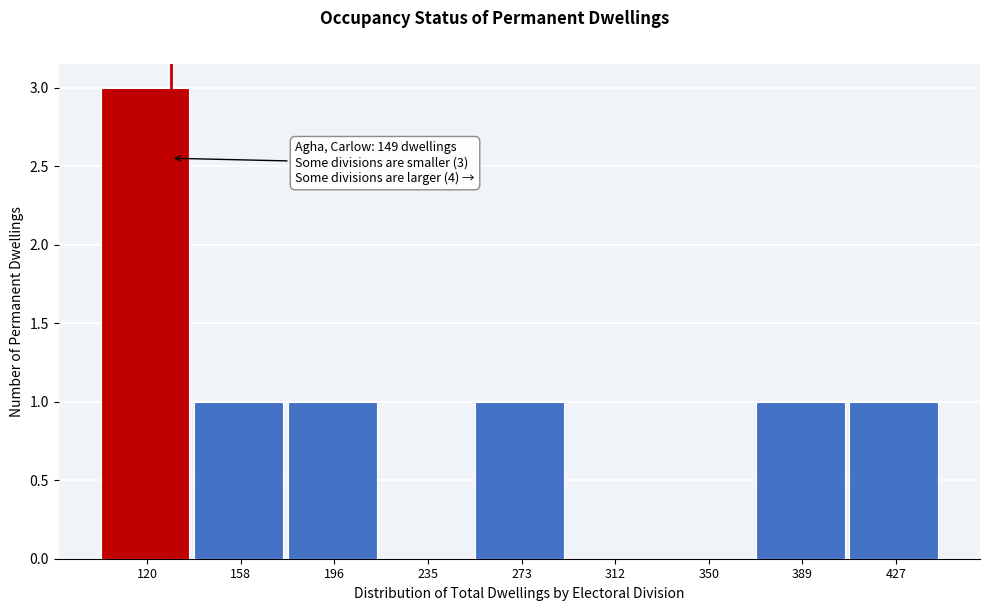

Reading right to left, extract all data points from this chart.

427=1	389=1	350=0	312=0	273=1	235=0	196=1	158=1	120=3